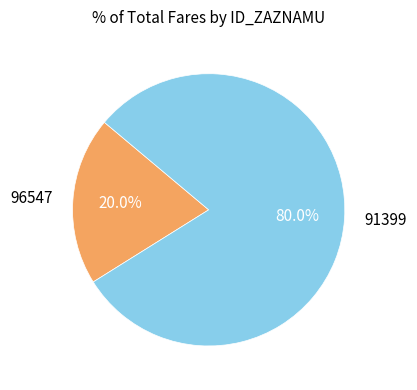

The 91399 slice represents 87% of the pie. True or false?

False